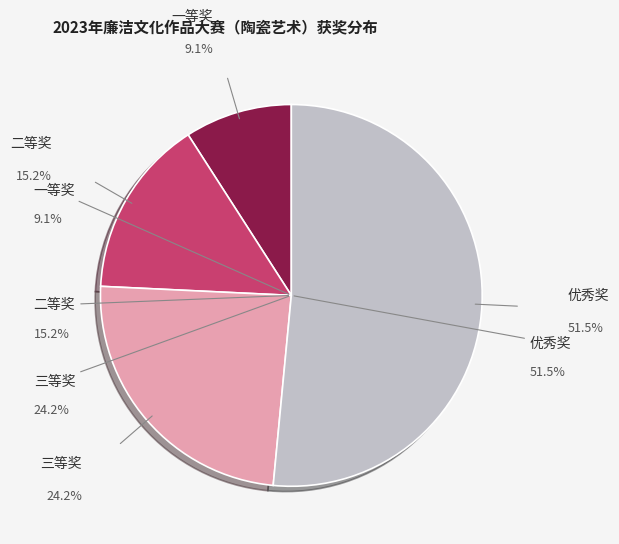

Is there any slice that represents more than half of the pie?

Yes